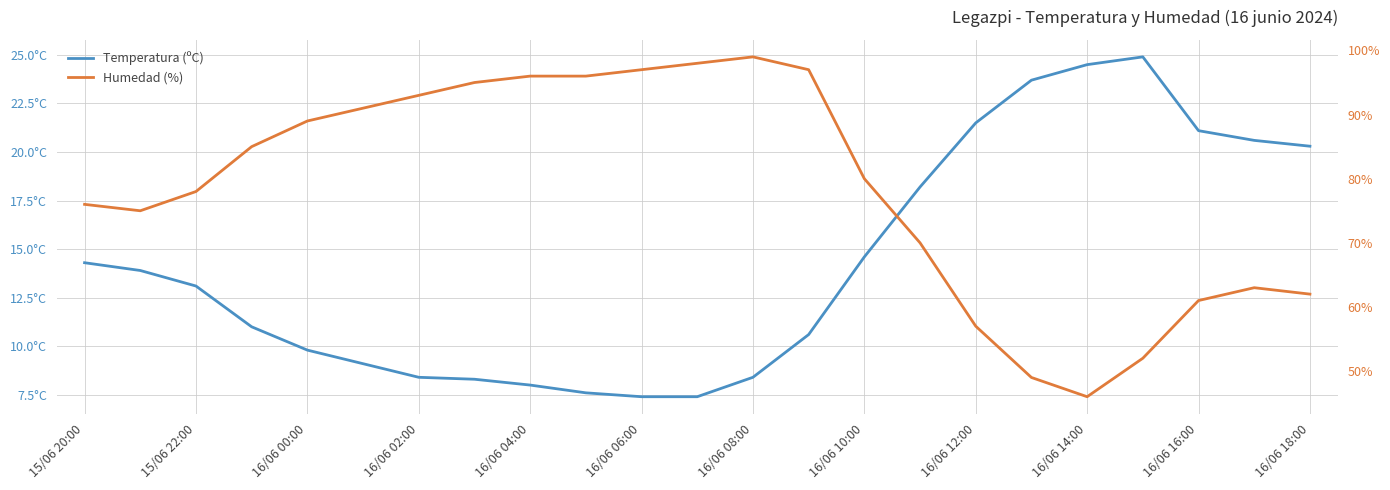

How many values in the Temperatura (ºC) series are below 13?

11